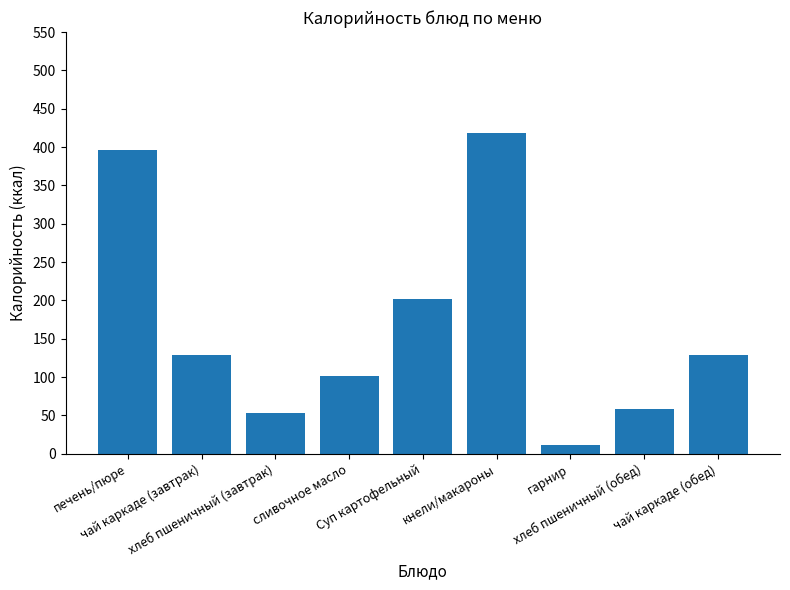

What is the ratio of the value at хлеб пшеничный (обед) to the value at сливочное масло?

0.6